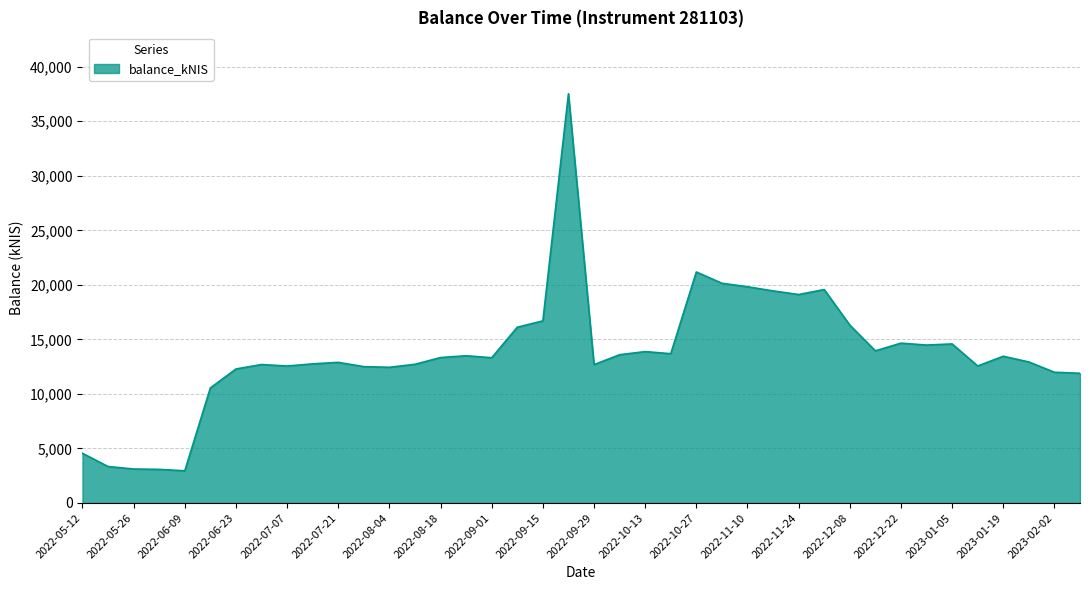

What is the minimum value shown in the chart?

2952.9